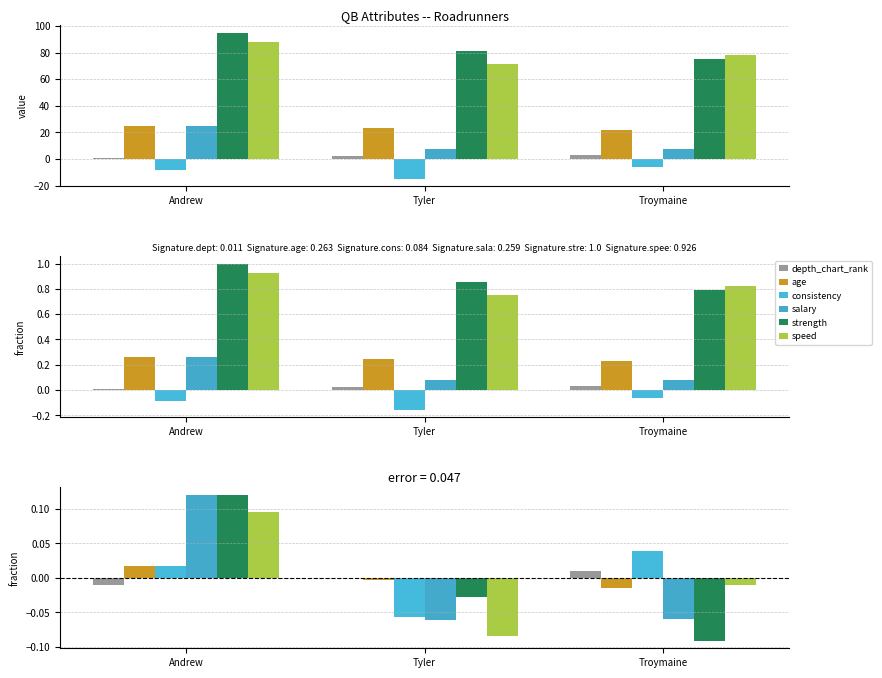

At how many categories does at least one series exceed 0?

2